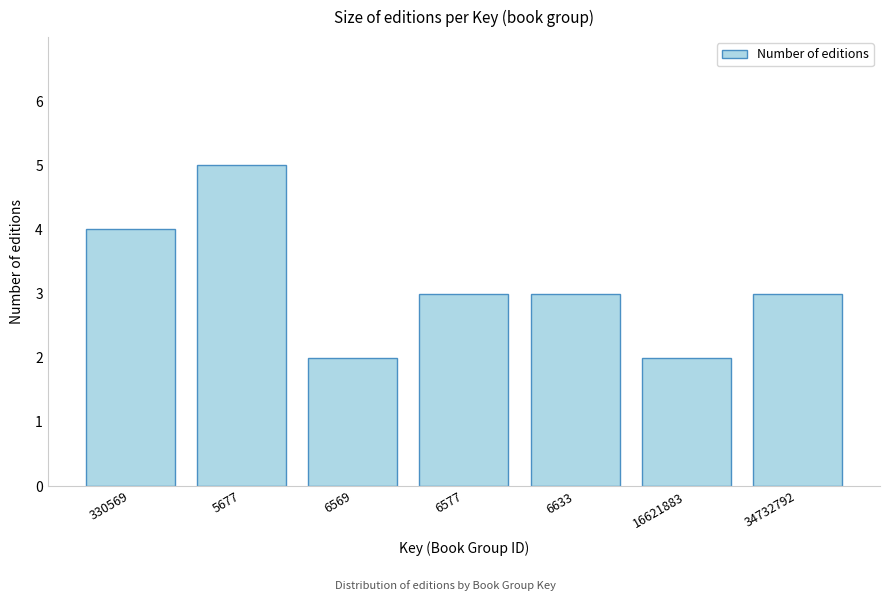

Reading left to right, transcribe all the data shown in this chart.

330569=4	5677=5	6569=2	6577=3	6633=3	16621883=2	34732792=3